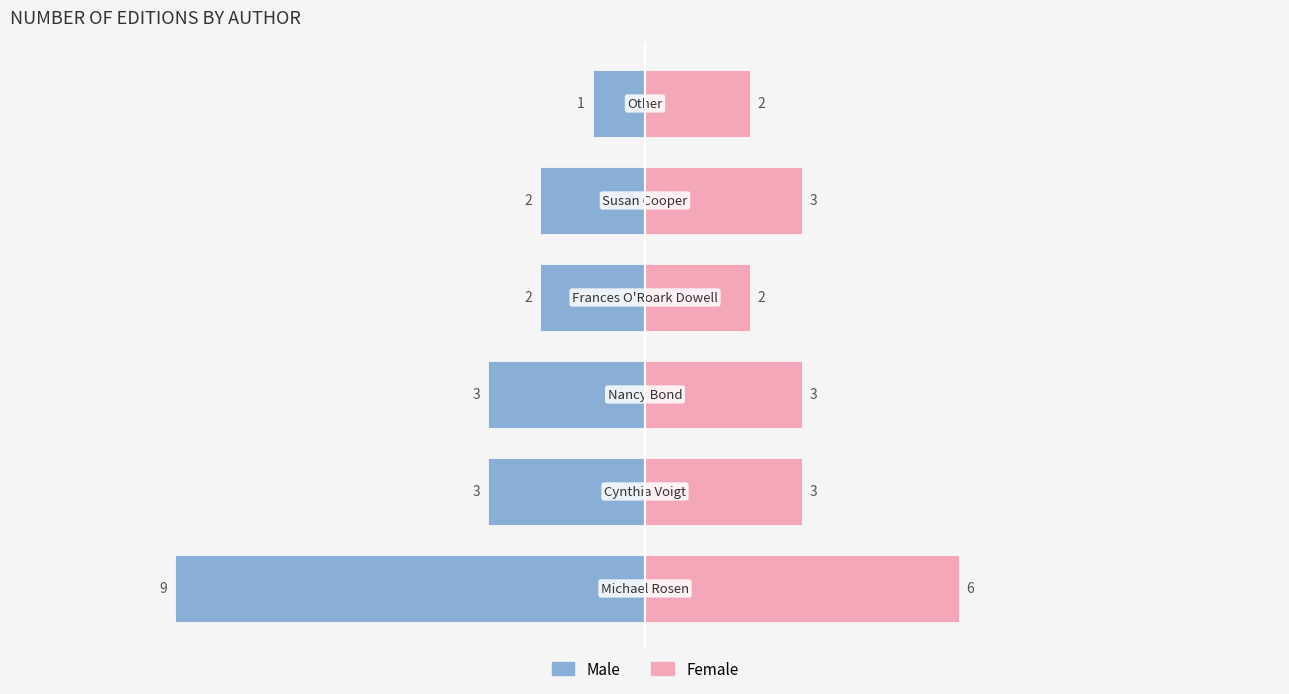

What is the difference between the maximum and minimum values in the Female series?

4